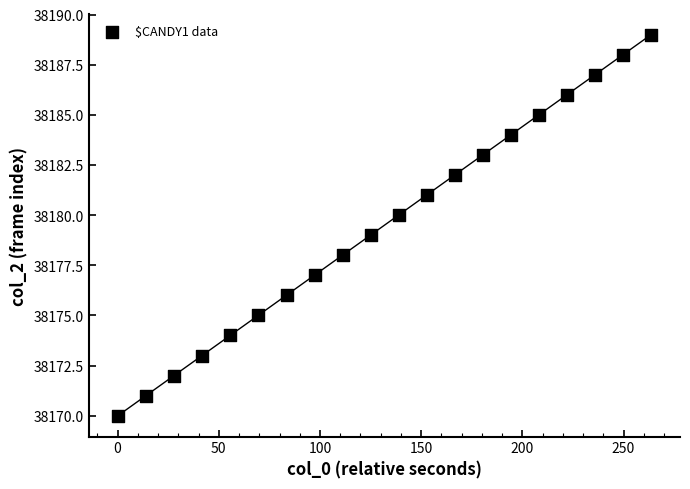

What is the range of Y values (max minus min)?

19